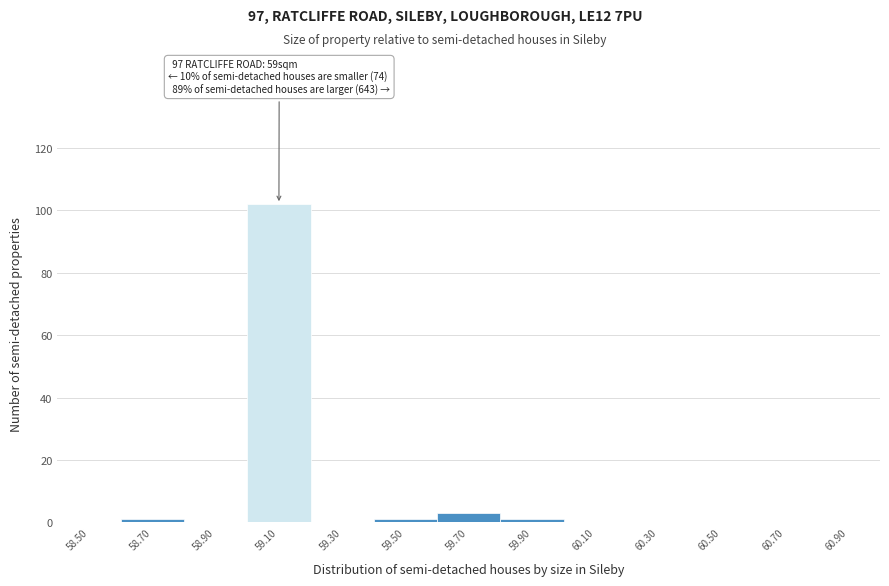

Reading left to right, extract all data points from this chart.

58.50=0	58.70=1	58.90=0	59.10=102	59.30=0	59.50=1	59.70=3	59.90=1	60.10=0	60.30=0	60.50=0	60.70=0	60.90=0